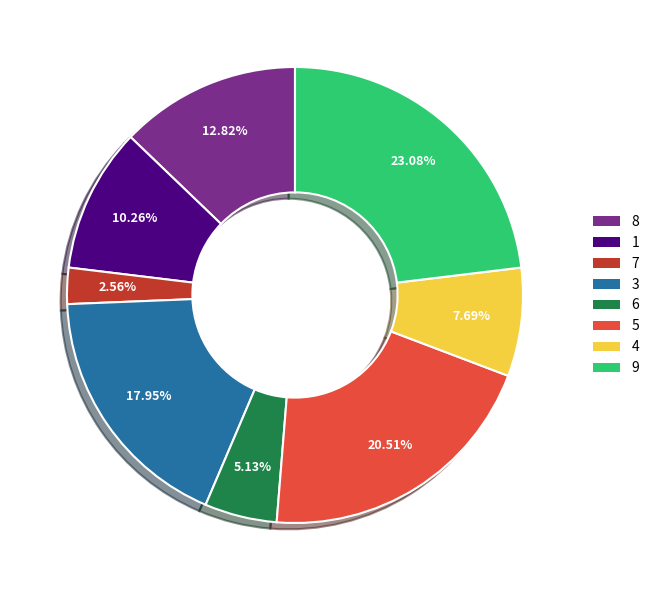

How many segments does this pie chart have?

8